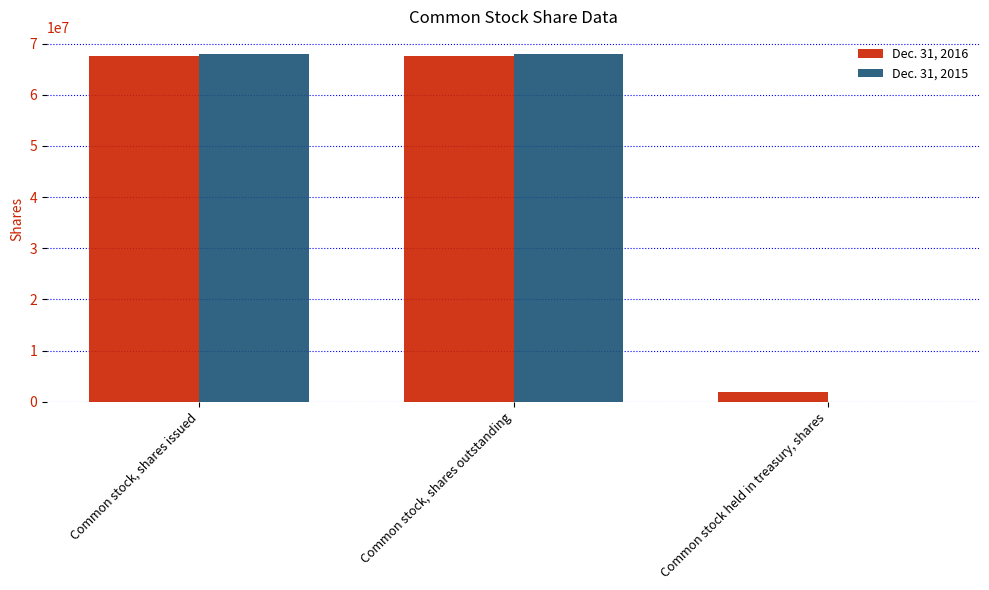

How many groups of bars are there?

3